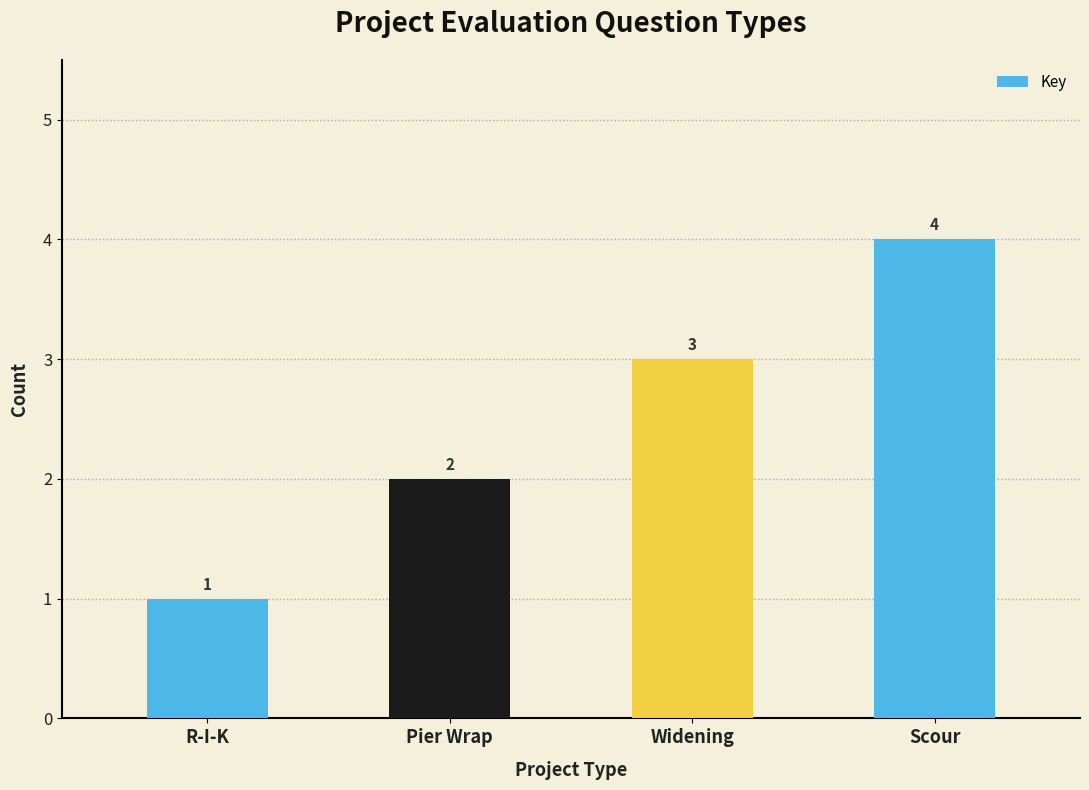

Count the values in the range 2 to 4.

3